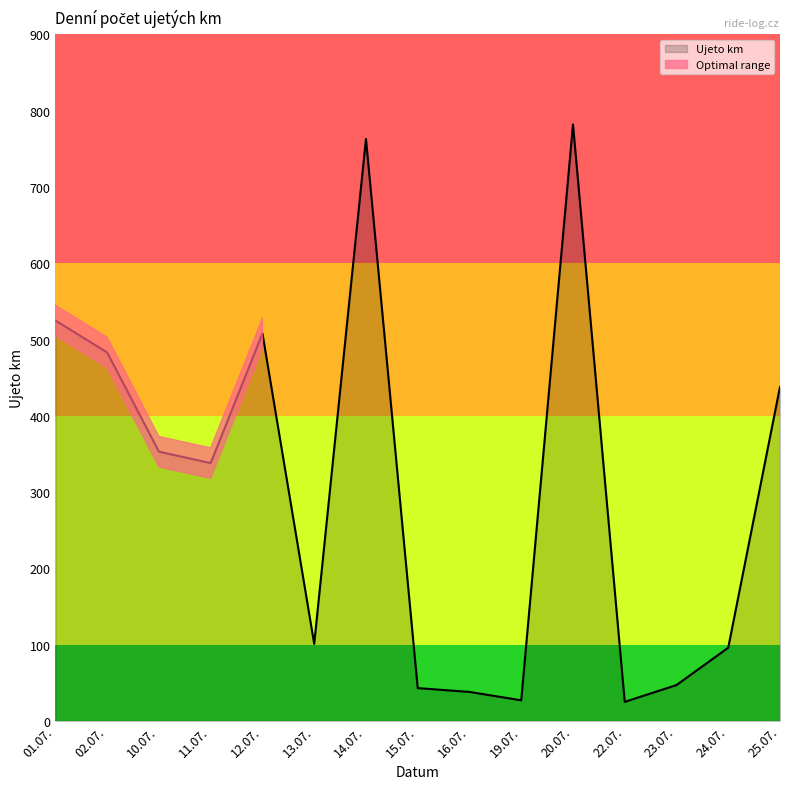

Count the number of values greater than 338.

7